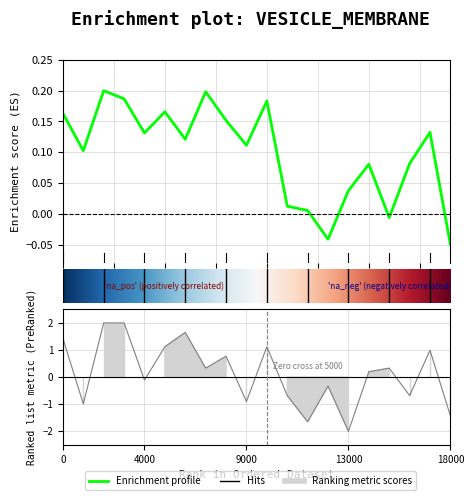

What is the highest value of the P1 series?

0.2